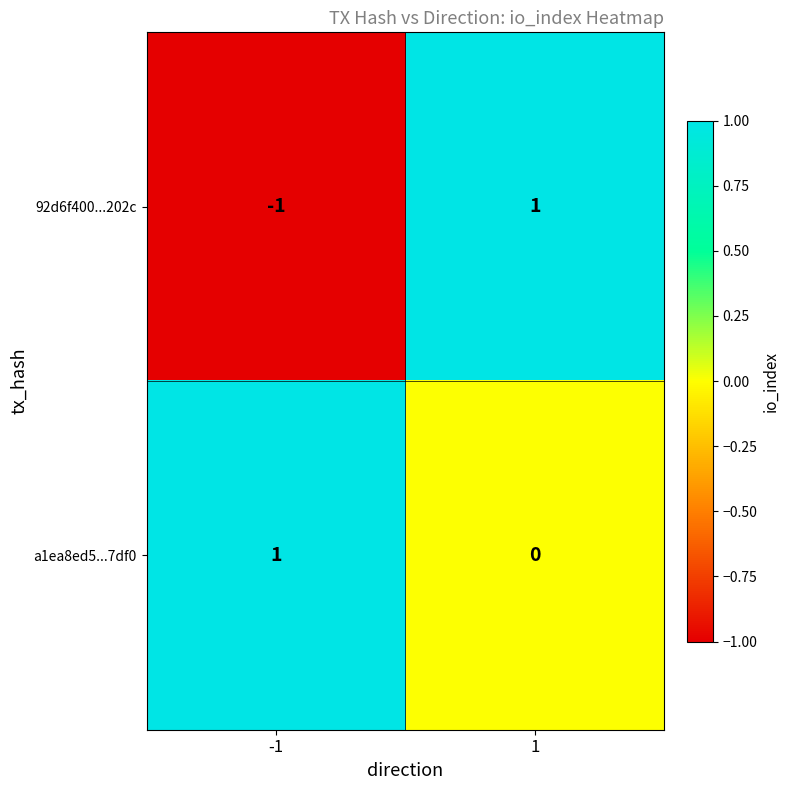

How many values in a1ea8ed5...7df0 are above zero?

1